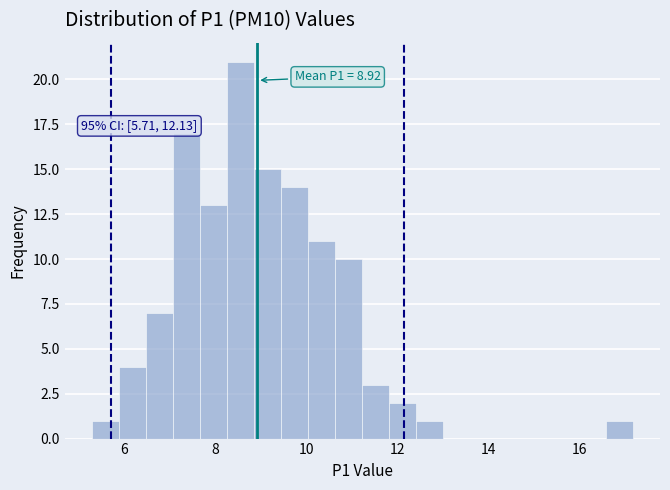

Around what value on the x-axis is the tallest bar? Give the approximate position of its centre, as read against the axis.

8.6